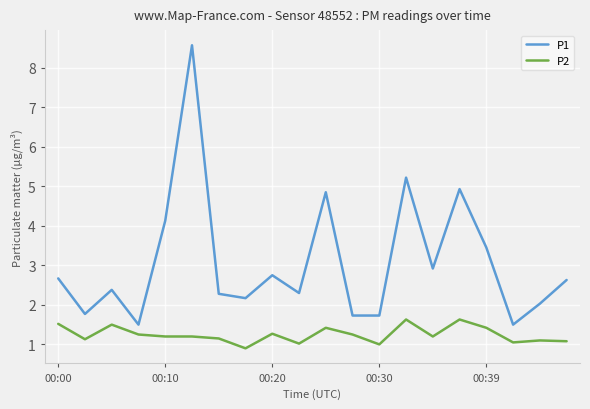

Rank the series by their maximum value, from highest to lowest.

P1, P2